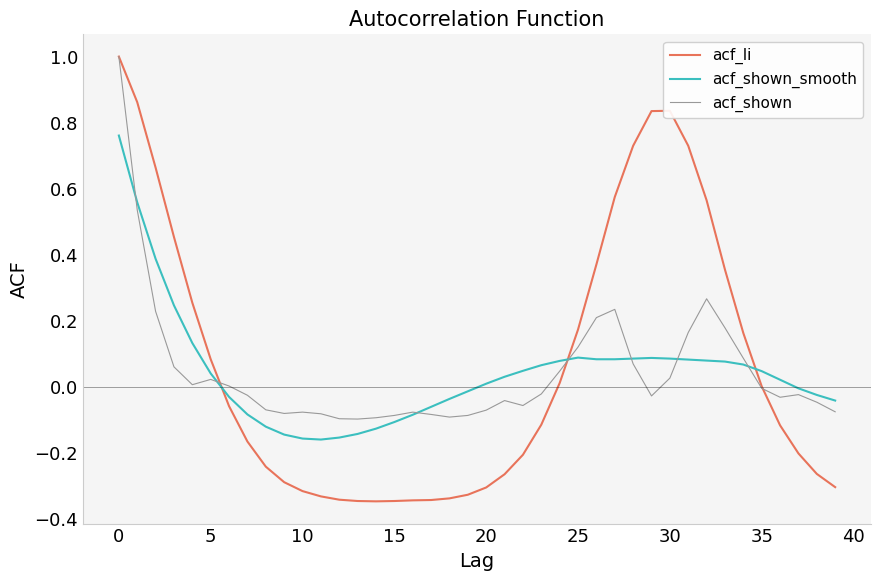

After their last crossing, which series has the higher values: acf_shown_smooth or acf_li?

acf_shown_smooth